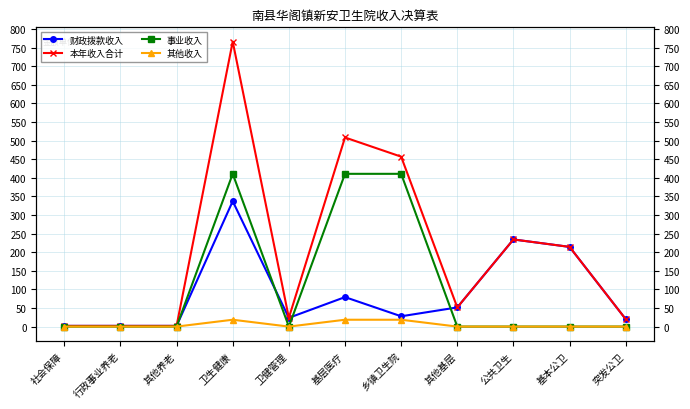

What position from the right is 基层医疗?

6